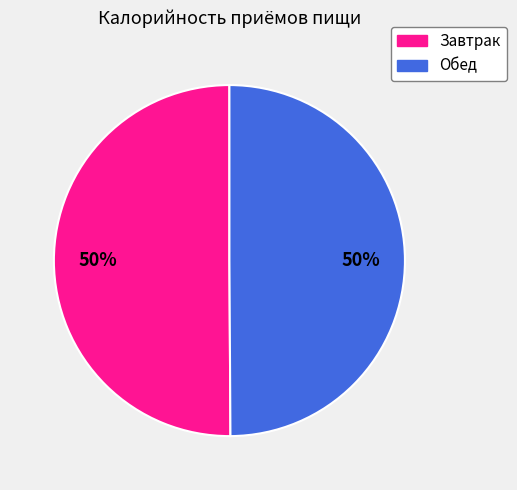

Approximately how many times larger is the value at Обед compared to Завтрак?

1.0